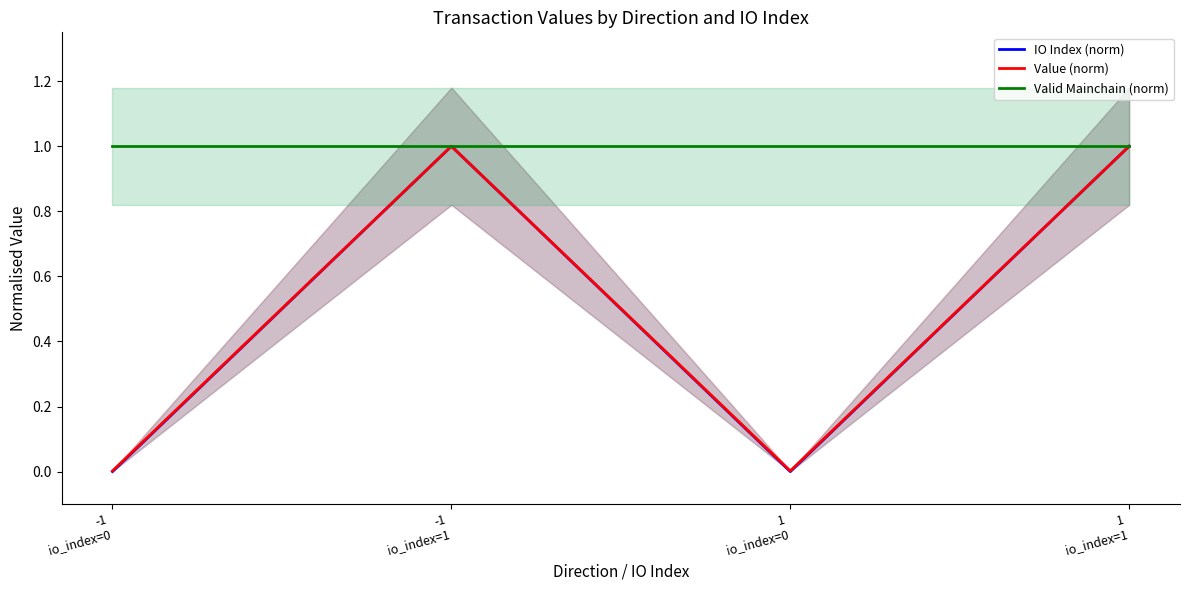

How many lines are shown in the chart?

3